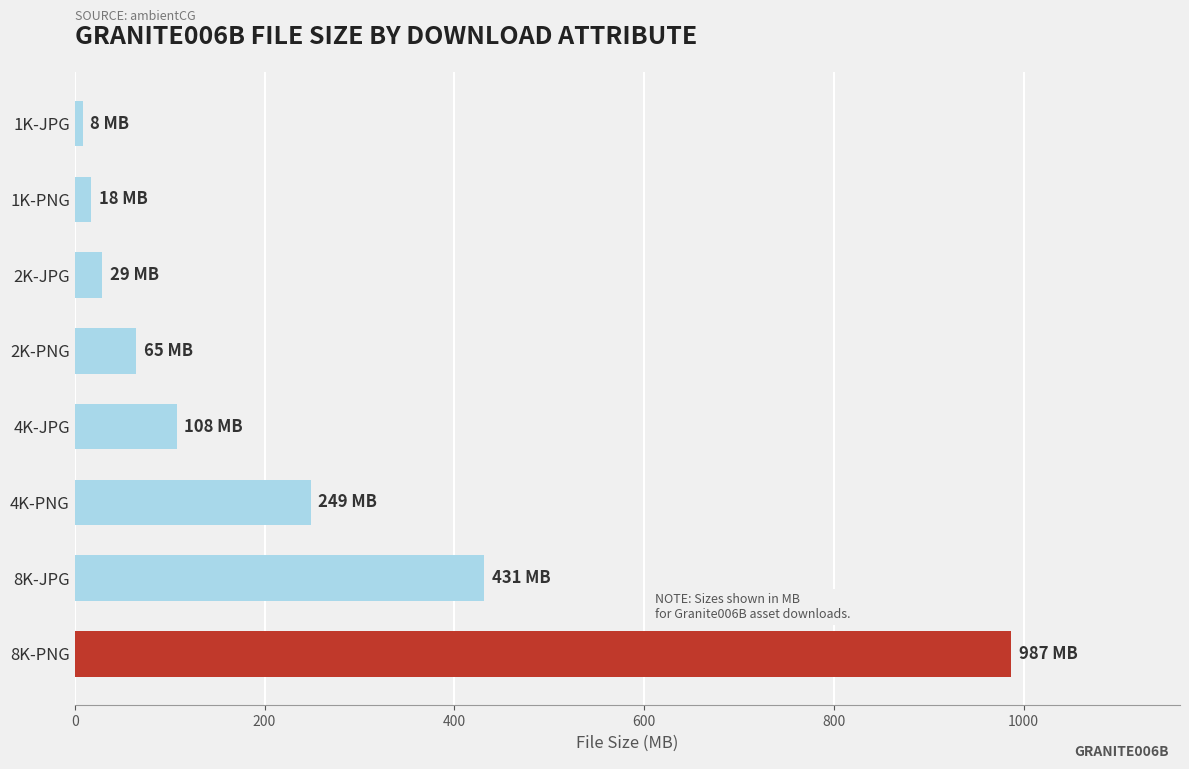

Where is the data nearest to the value 497?

8K-JPG